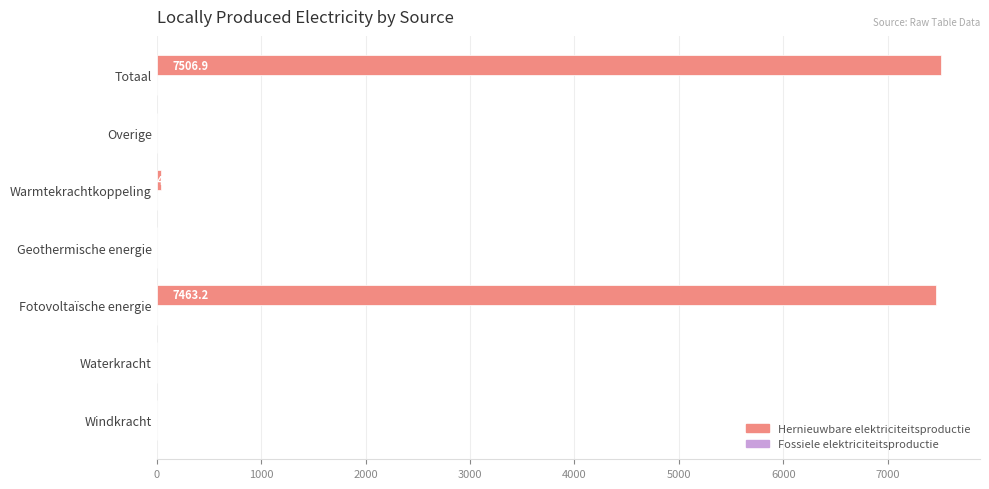

What is the sum of all values?

15013.7